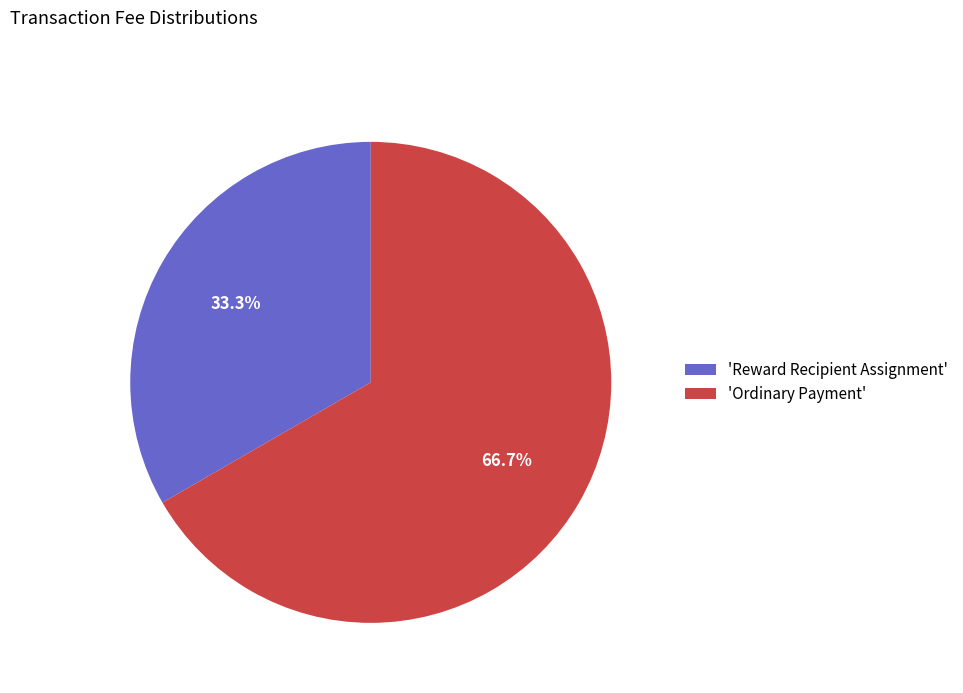

What percentage is NOT represented by 'Ordinary Payment'?

33.3%